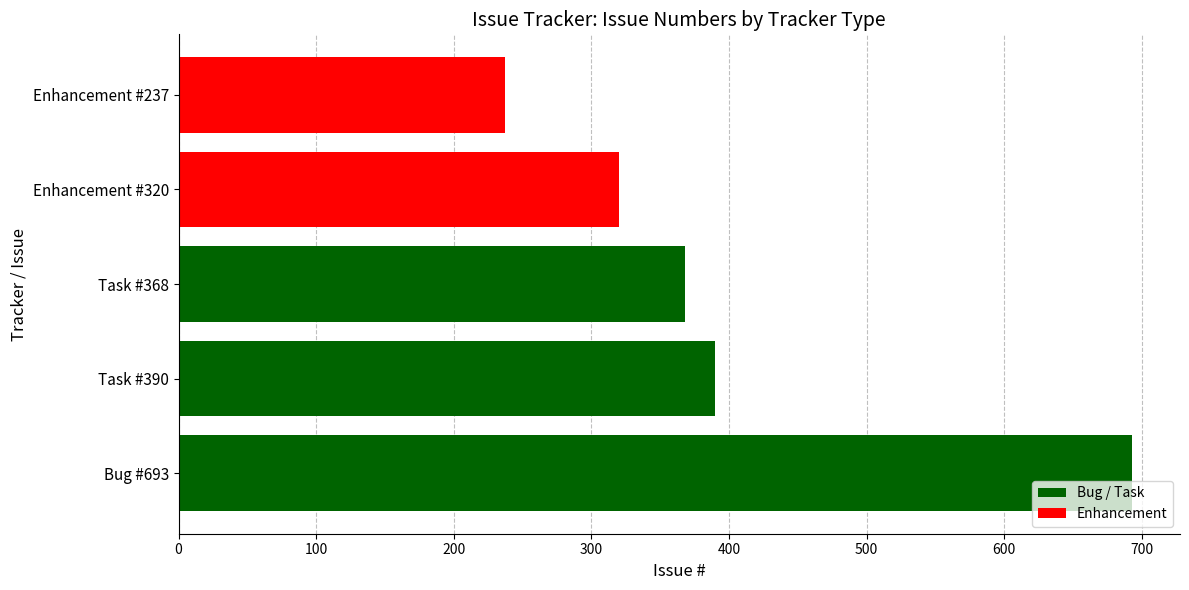

Reading bottom to top, transcribe all the data shown in this chart.

Bug #693=693	Task #390=390	Task #368=368	Enhancement #320=320	Enhancement #237=237